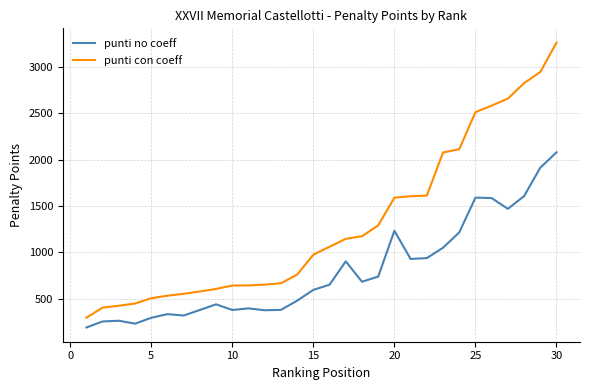

Which series has the largest total across all categories?

punti con coeff